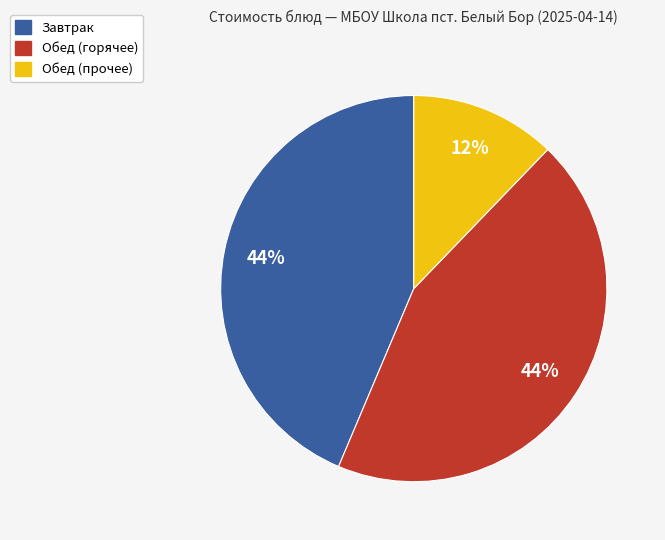

To the nearest percent, what is the difference between the largest and smallest slice percentages?

32%